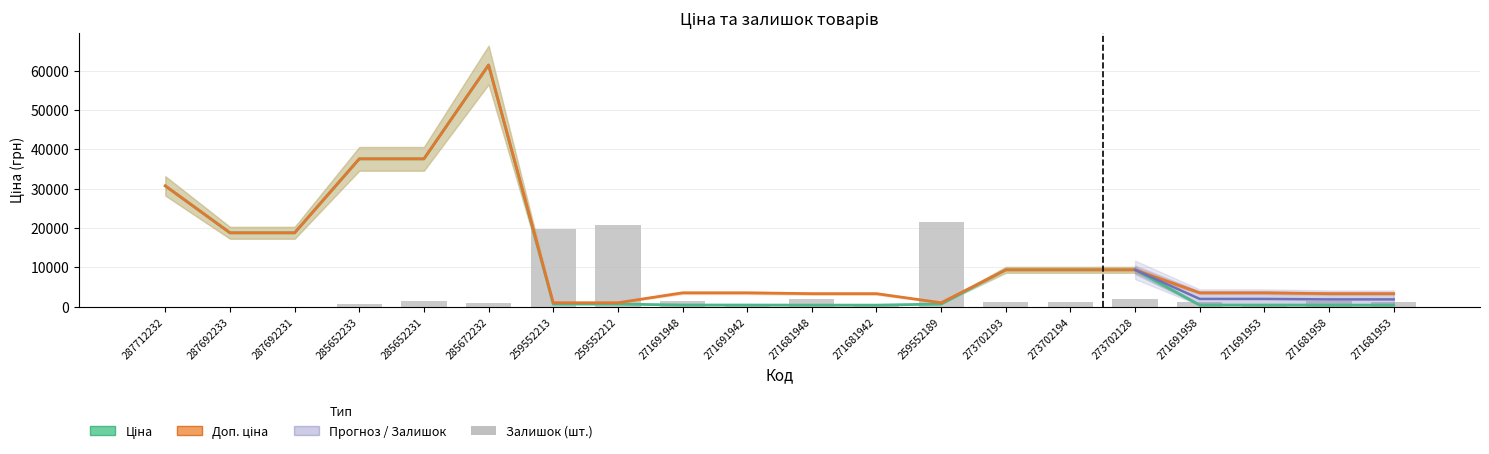

True or false: Доп. ціна has a value of 3545.0 at 271691958.

True